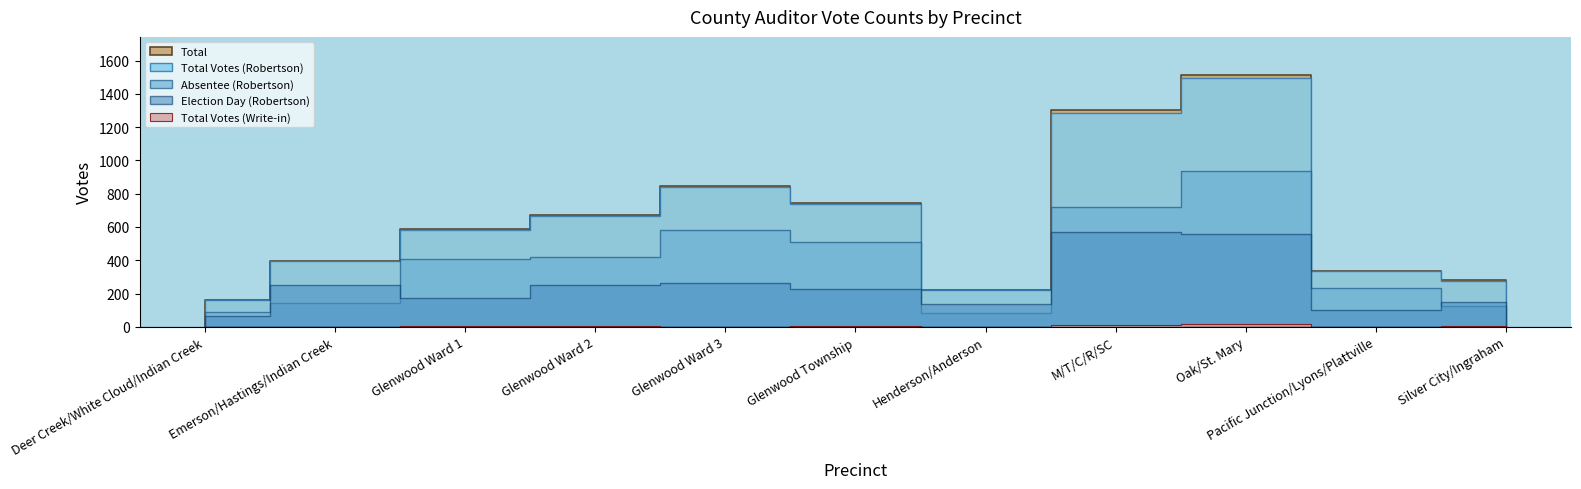

The value of Total at Emerson/Hastings/Indian Creek is 397. True or false?

True